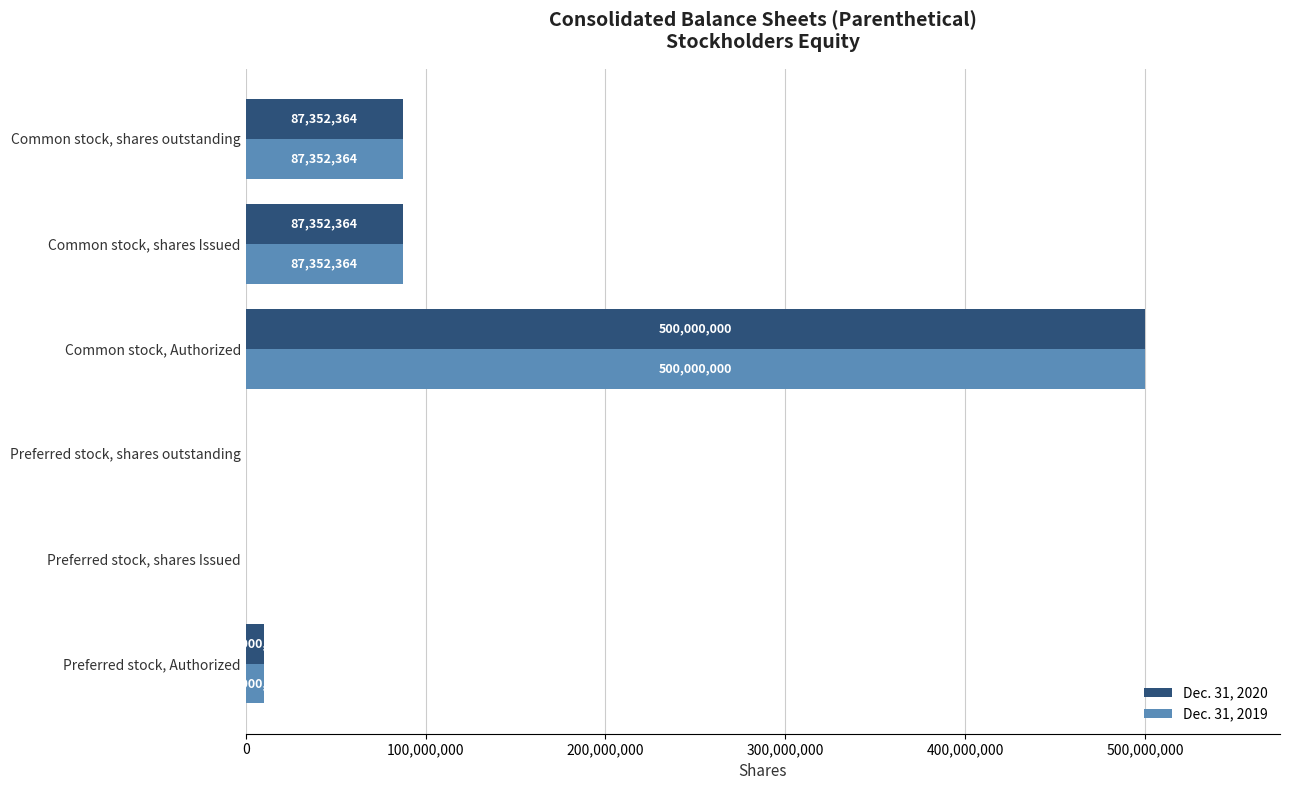

What is the total value across all series at Common stock, shares Issued?

174704728